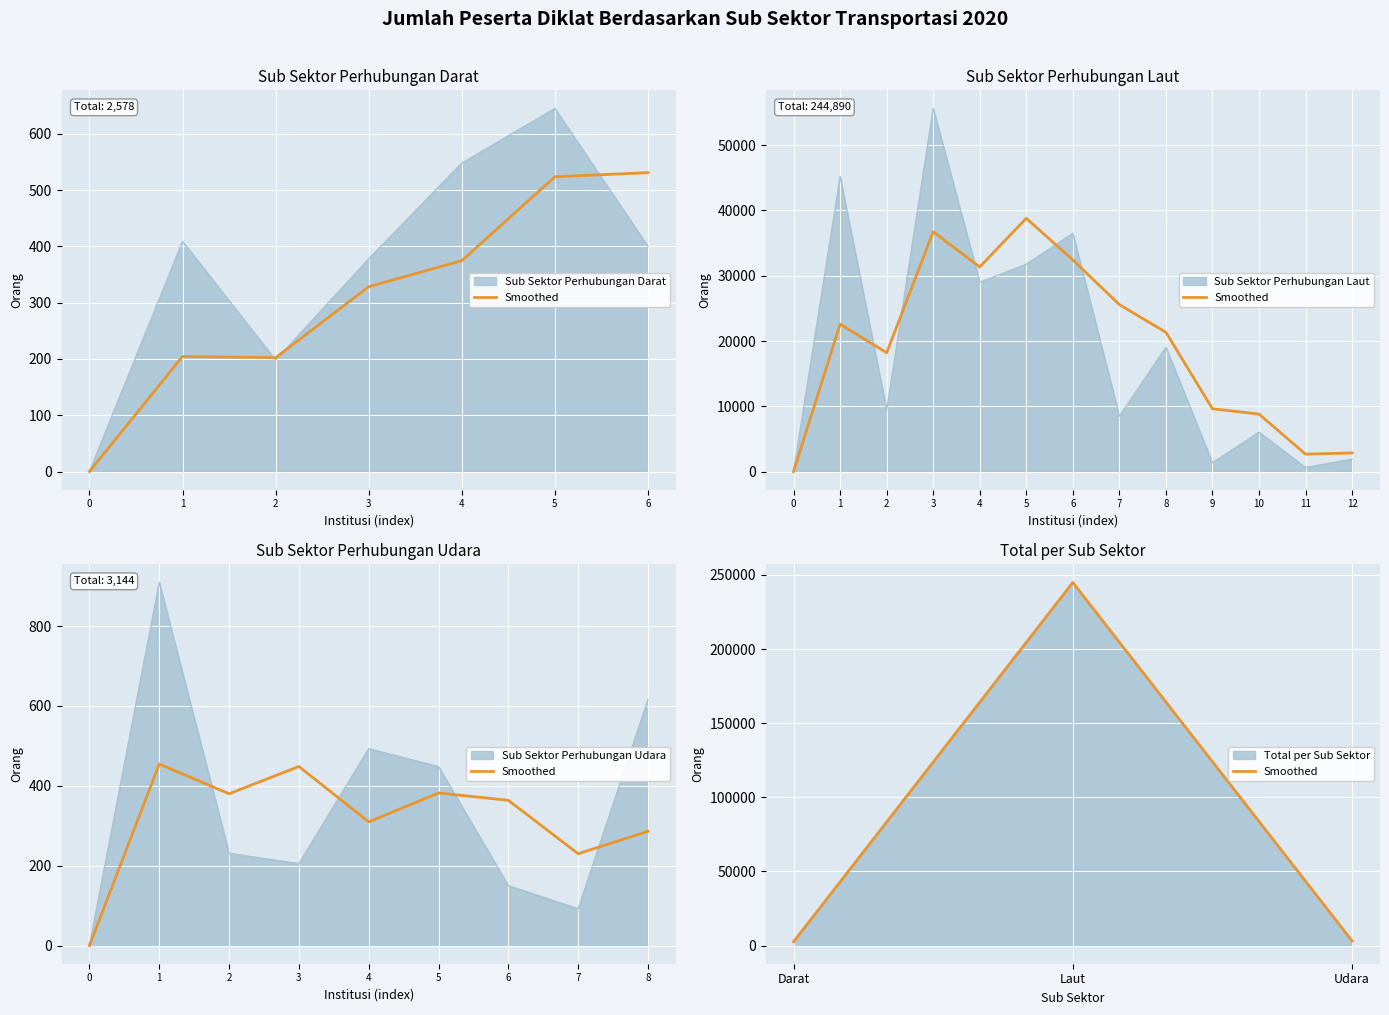

Reading left to right, extract all data points from this chart.

2578	244890	3144